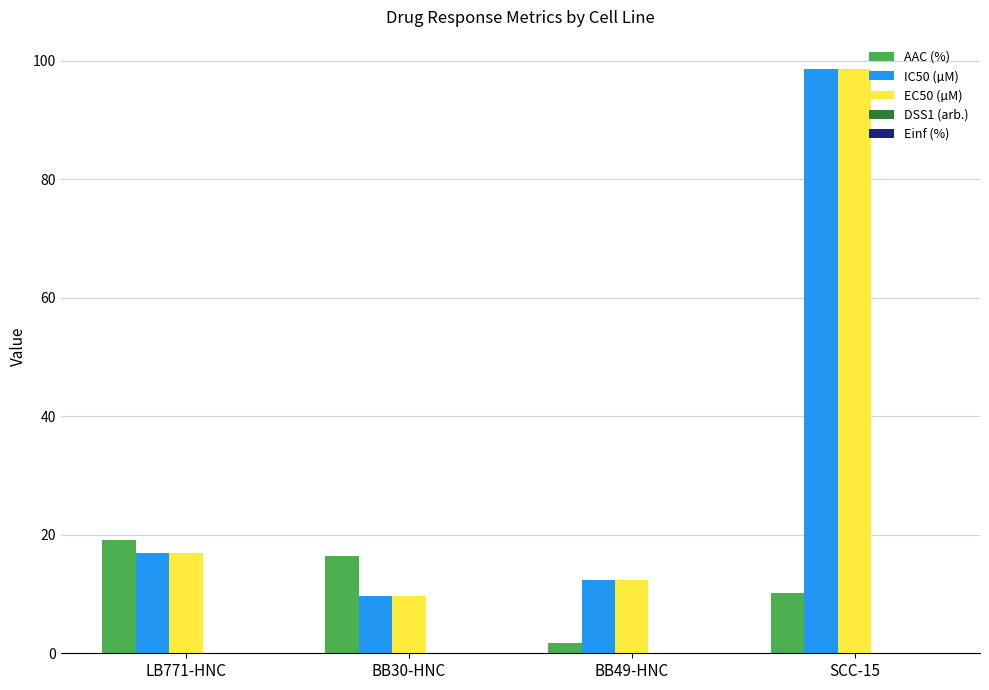

At which label is IC50 (µM) closest to 54?

LB771-HNC